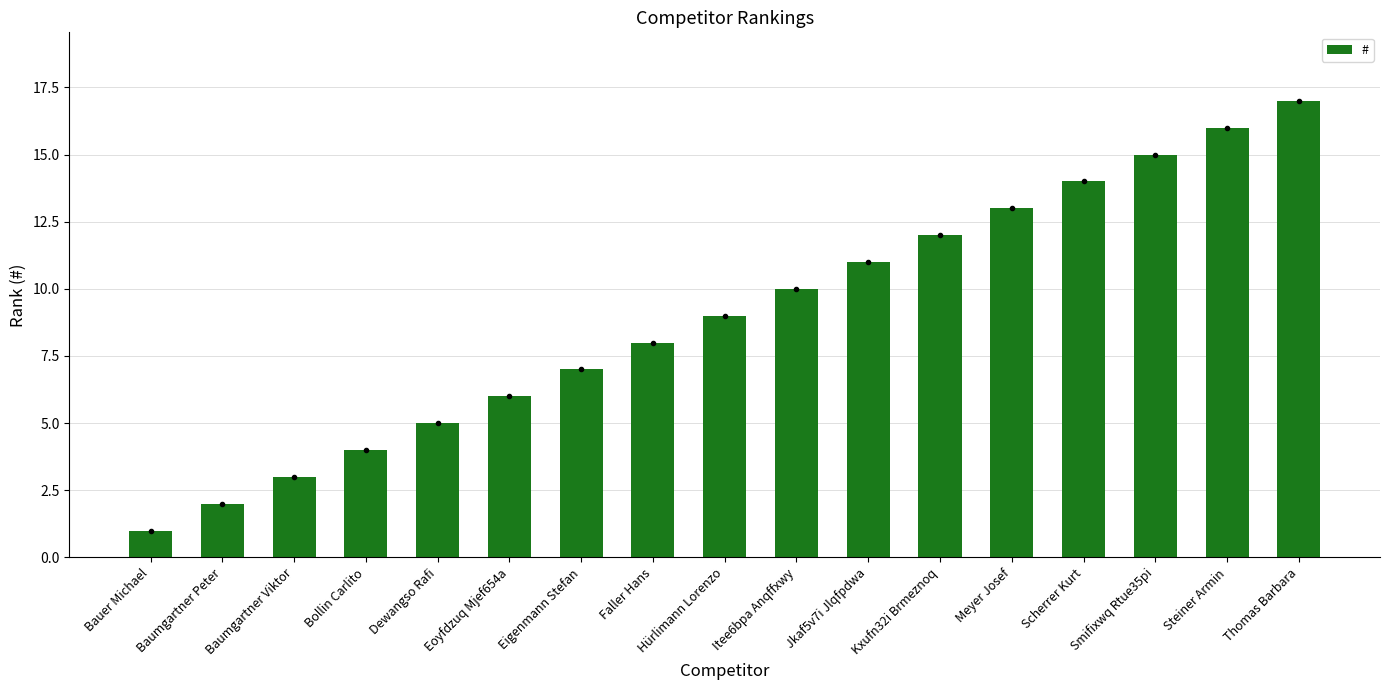

Reading left to right, what are all the values shown in this chart?

Bauer Michael=1	Baumgartner Peter=2	Baumgartner Viktor=3	Bollin Carlito=4	Dewangso Rafi=5	Eoyfdzuq Mjef654a=6	Eigenmann Stefan=7	Faller Hans=8	Hürlimann Lorenzo=9	Itee6bpa Anqffxwy=10	Jkaf5v7i Jlqfpdwa=11	Kxufn32i Brmeznoq=12	Meyer Josef=13	Scherrer Kurt=14	Smifixwq Rtue35pi=15	Steiner Armin=16	Thomas Barbara=17